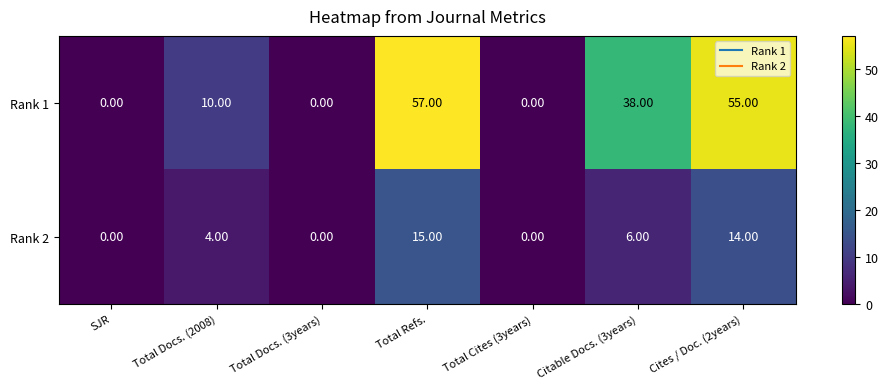

Which series has the widest spread of values?

Rank 1